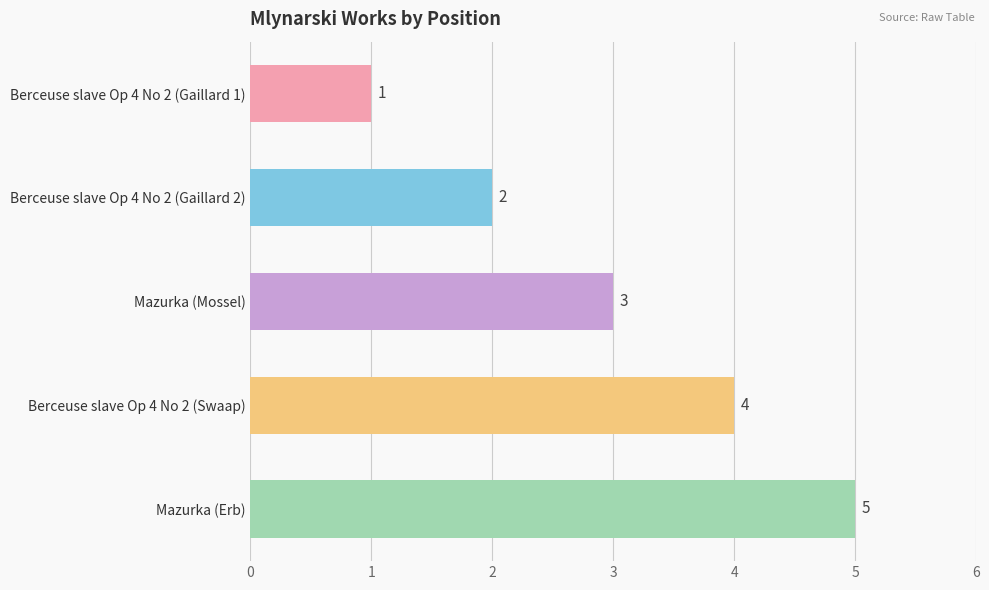

List the labels in order of value, smallest first.

Berceuse slave Op 4 No 2 (Gaillard 1), Berceuse slave Op 4 No 2 (Gaillard 2), Mazurka (Mossel), Berceuse slave Op 4 No 2 (Swaap), Mazurka (Erb)